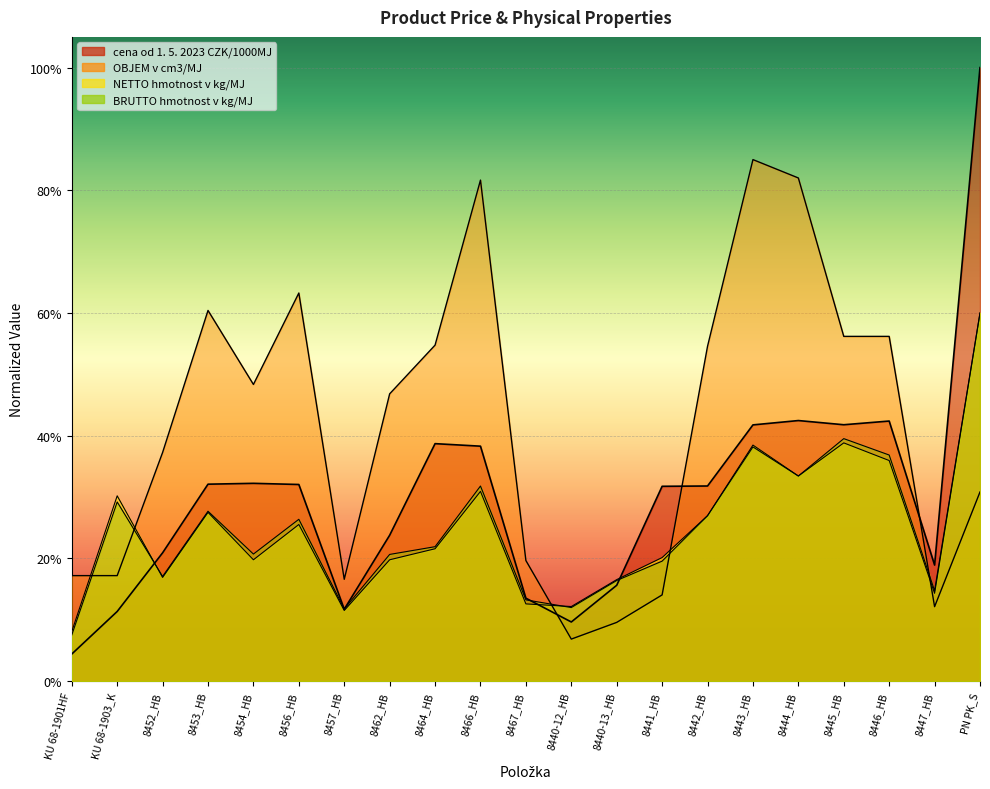

True or false: BRUTTO hmotnost v kg/MJ has a value of 0.1 at 8462_HB.

False